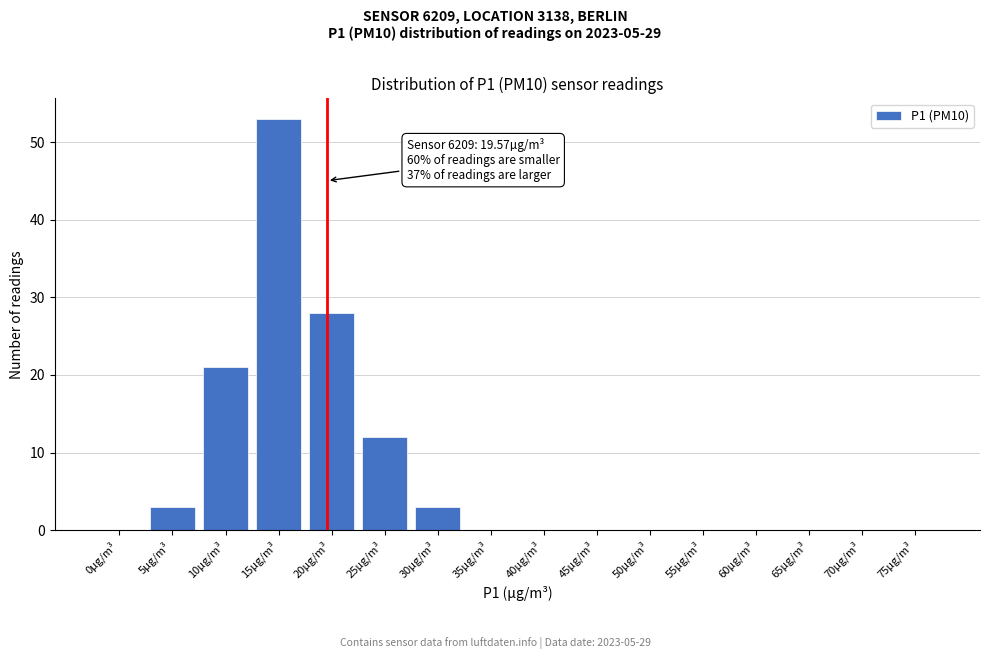

Reading left to right, extract all data points from this chart.

0µg/m³=0	5µg/m³=3	10µg/m³=21	15µg/m³=53	20µg/m³=28	25µg/m³=12	30µg/m³=3	35µg/m³=0	40µg/m³=0	45µg/m³=0	50µg/m³=0	55µg/m³=0	60µg/m³=0	65µg/m³=0	70µg/m³=0	75µg/m³=0